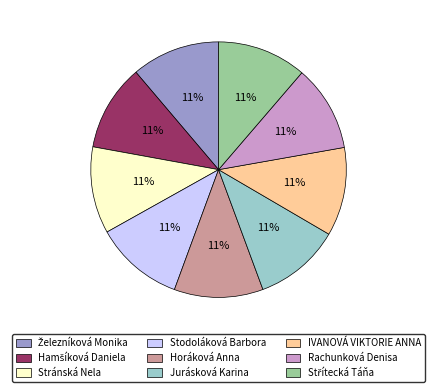

What is the ratio of the value at Horáková Anna to the value at Stránská Nela?

1.0